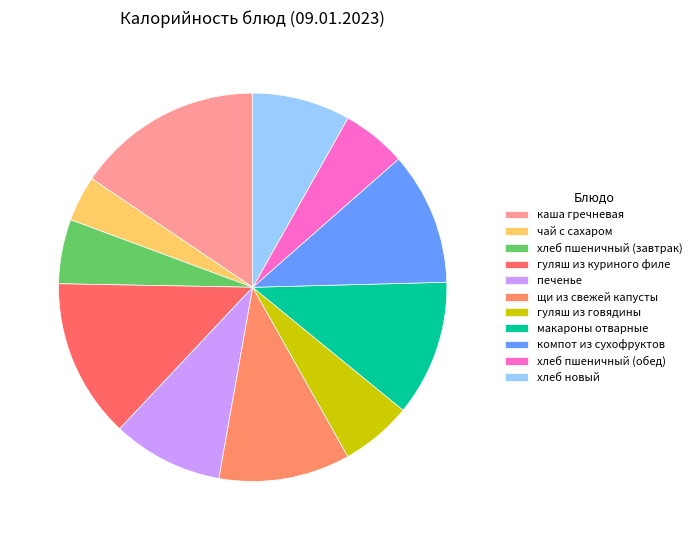

What is the smallest slice in the pie chart?

чай с сахаром